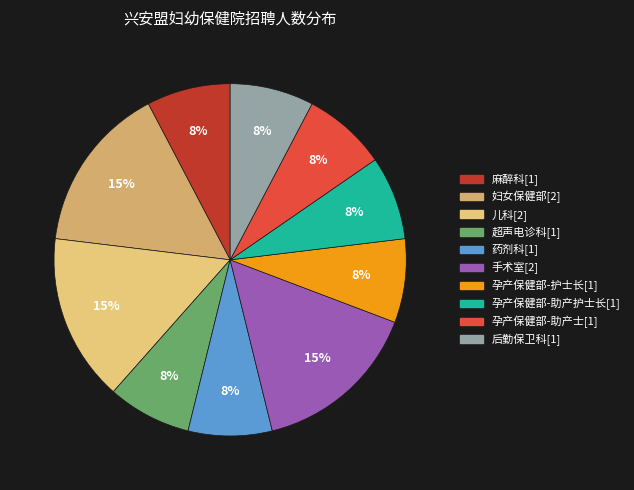

How many segments does this pie chart have?

10